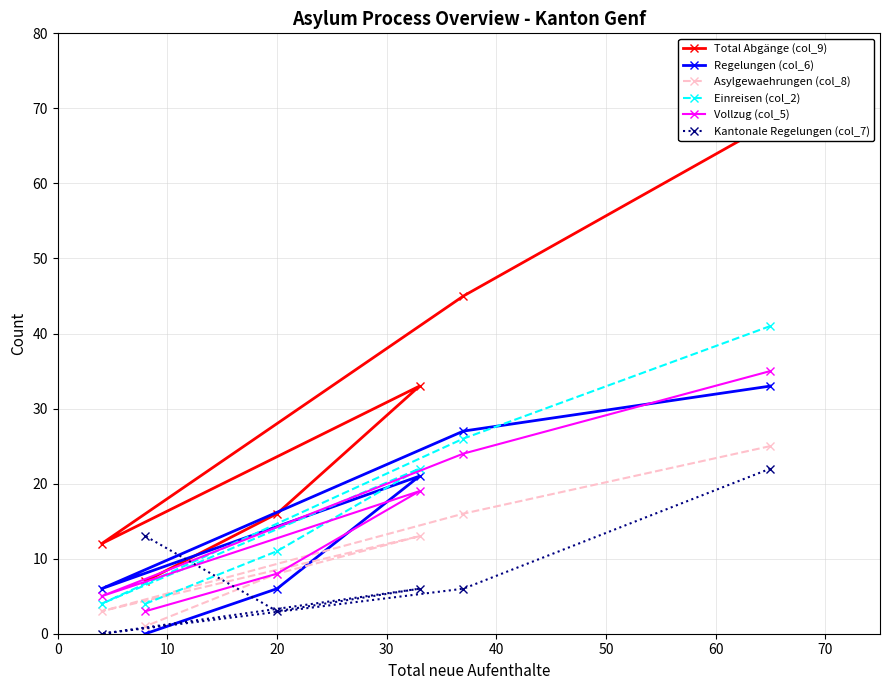

The value of Kantonale Regelungen (col_7) at 20 is 2. True or false?

False